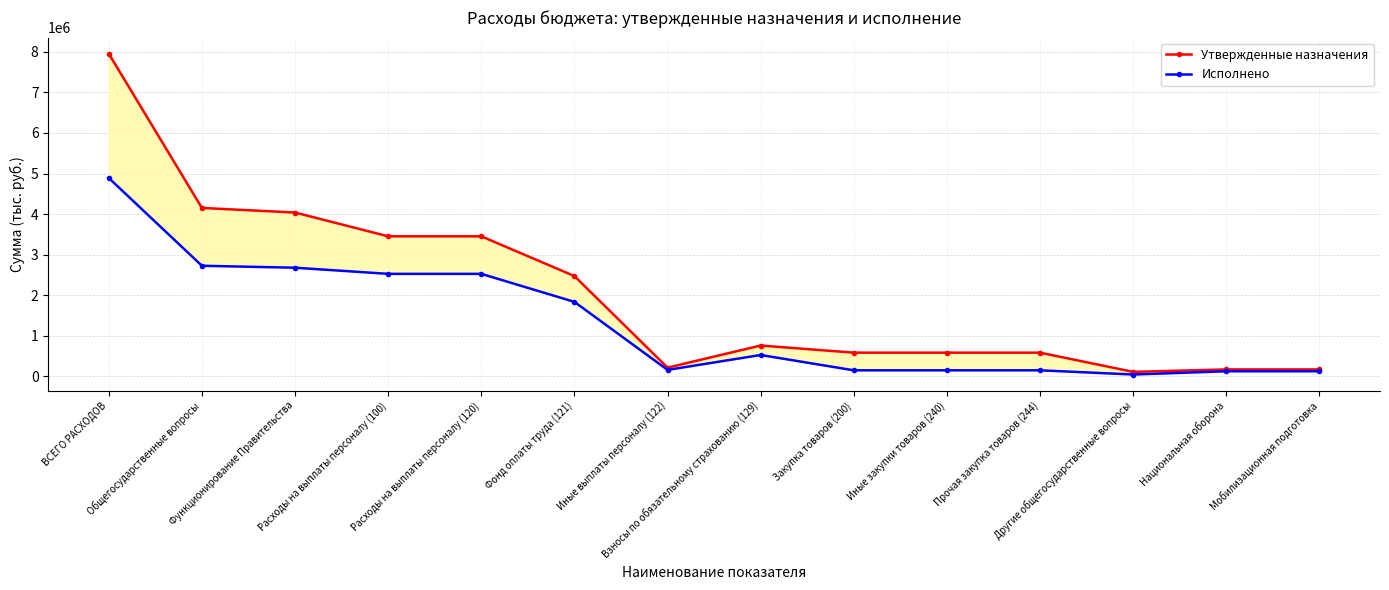

What is the label of the 10th point from the right?

Расходы на выплаты персоналу (120)